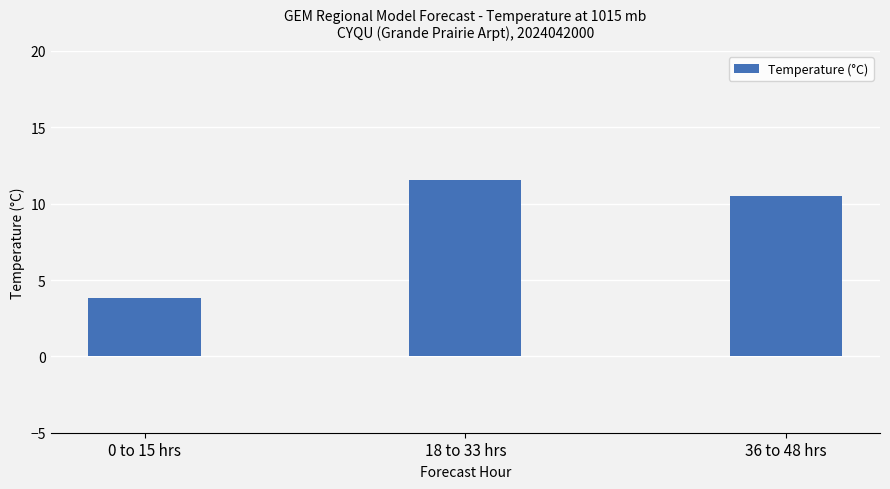

At which category does the chart reach its peak across all series?

18 to 33 hrs